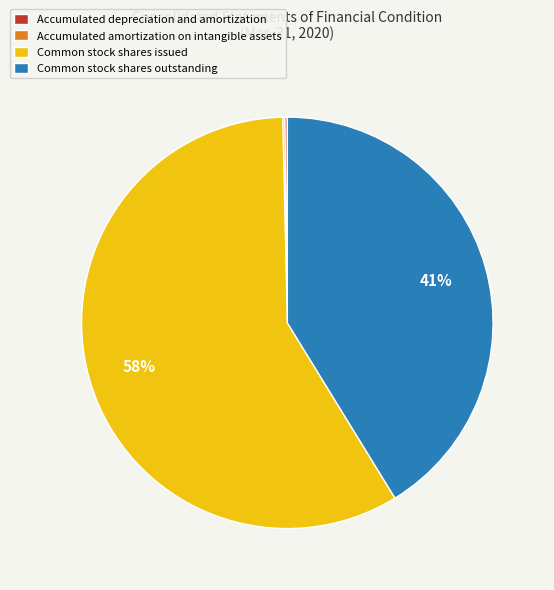

Which slice is the largest?

Common stock shares issued